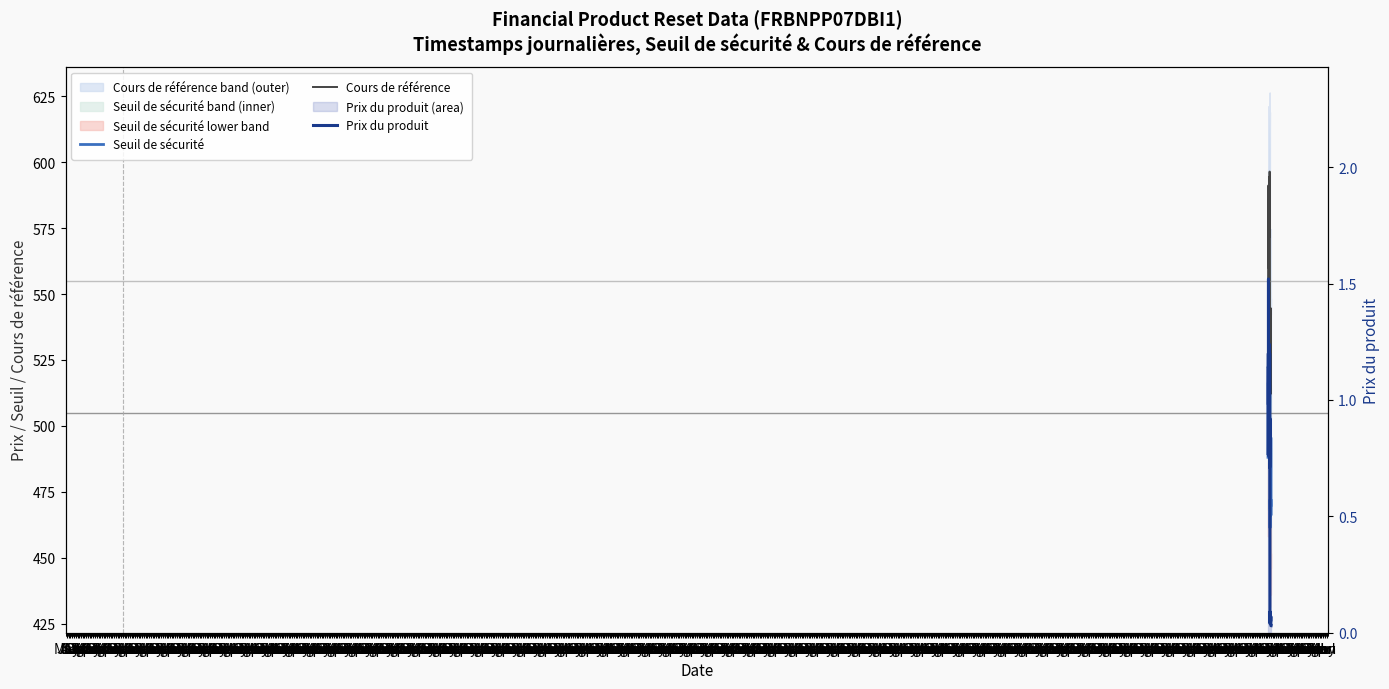

How many series are shown in this chart?

3